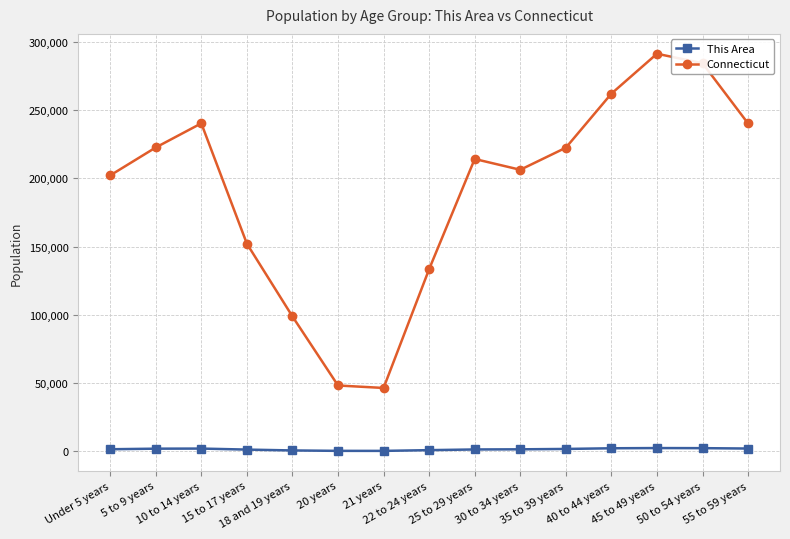

In Connecticut, how many points are lower than both neighbors (excluding endpoints)?

2